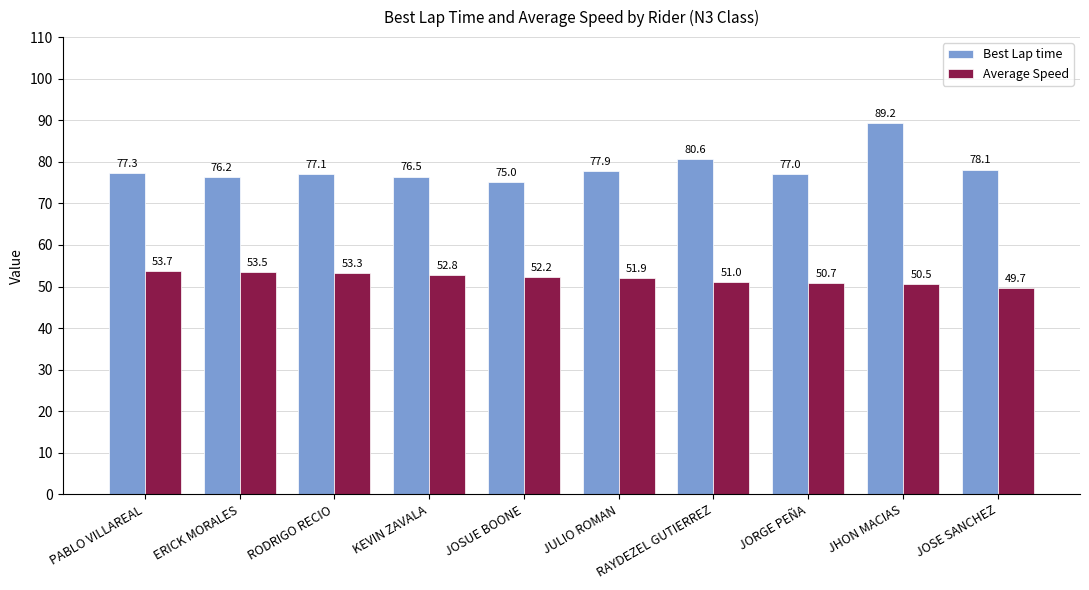

The value of Average Speed at JORGE PEÑA is 87.8. True or false?

False